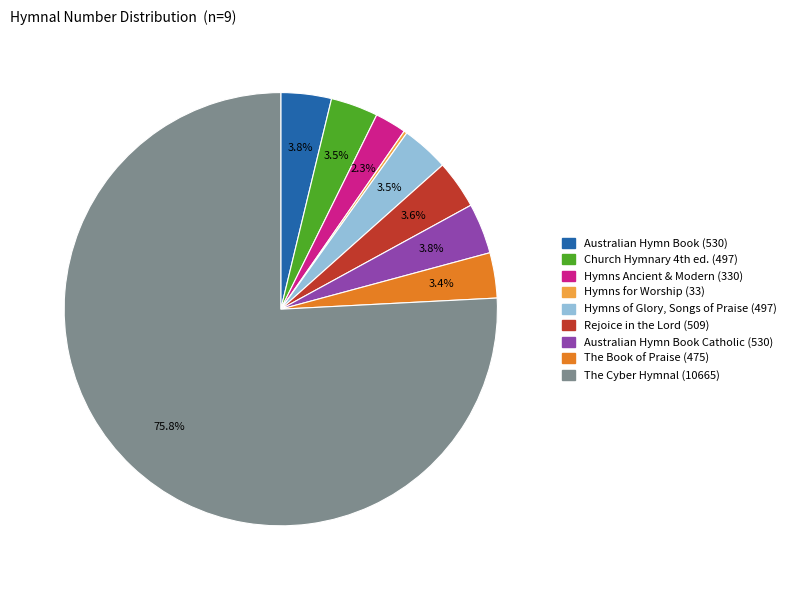

Is there any slice that represents more than half of the pie?

Yes